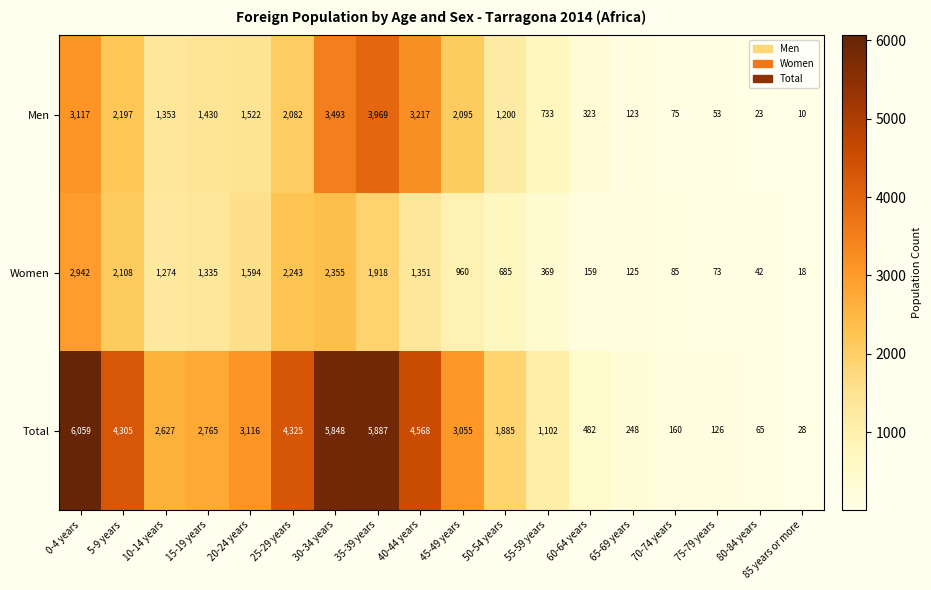

Count the number of data series in this chart.

3